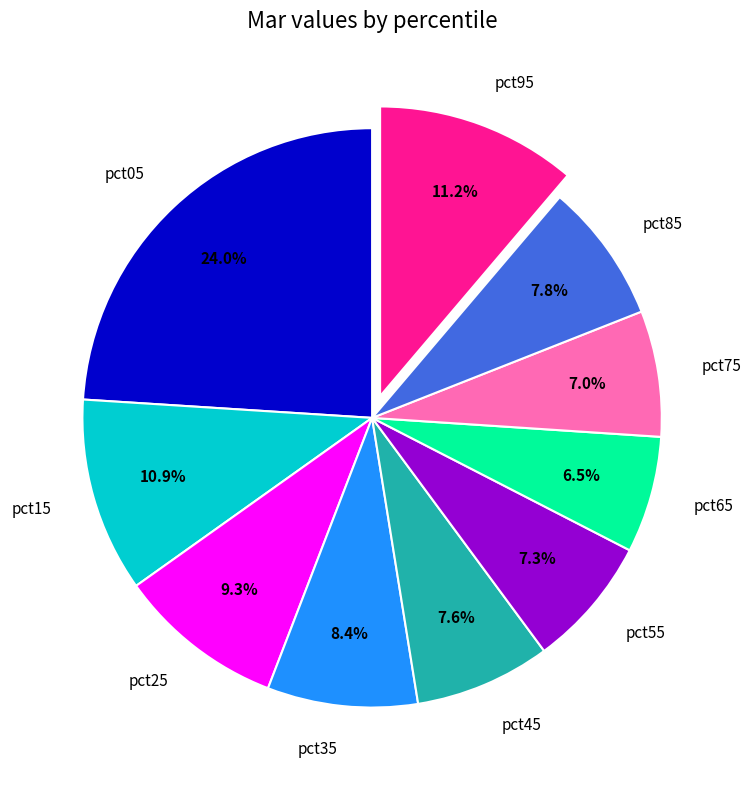

Which category has the biggest portion of the pie?

pct05